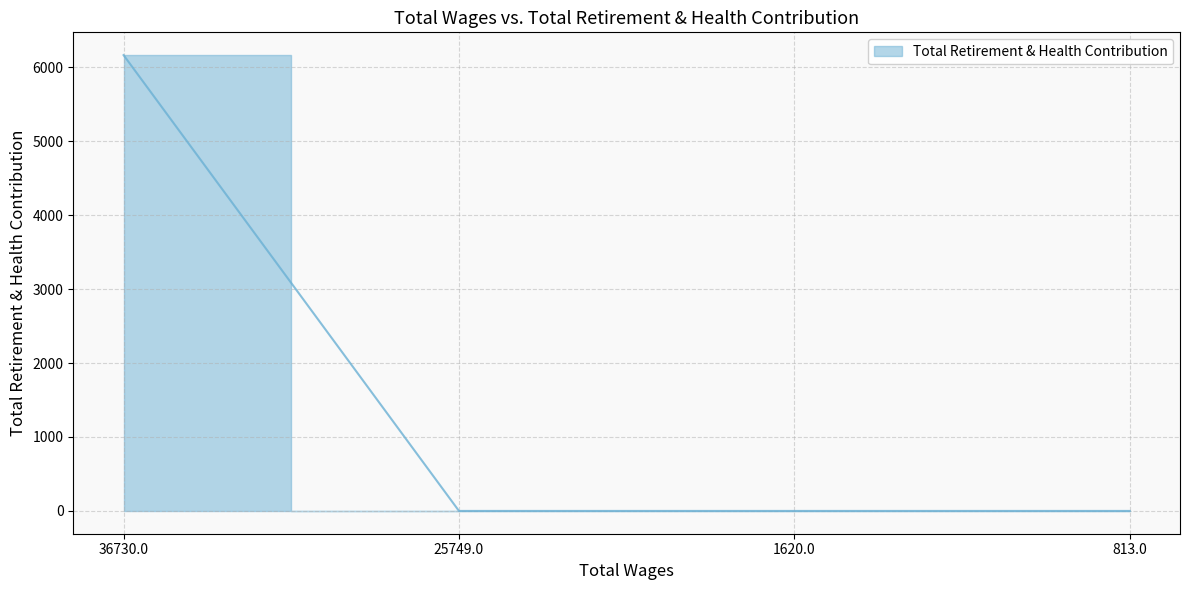

True or false: the data has more than 0 interior local peaks.

False